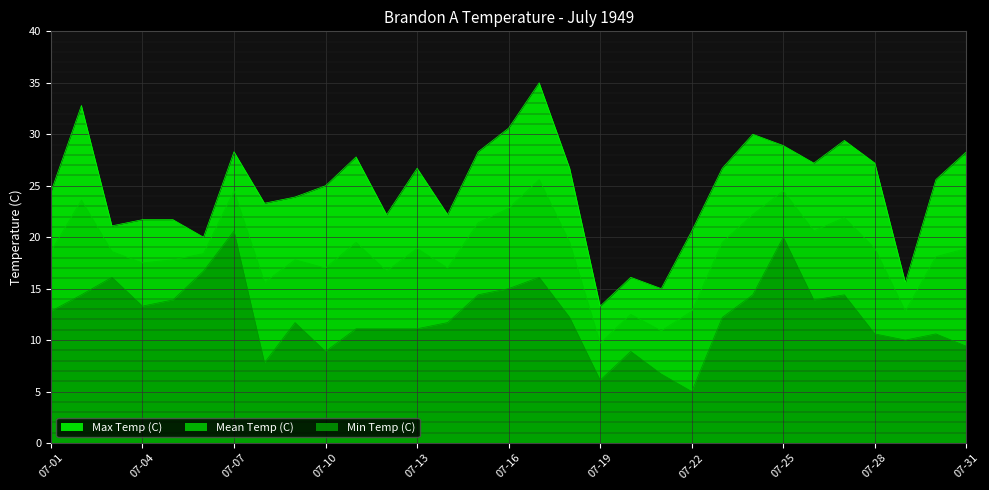

Does the chart display data point markers on the line(s)?

No